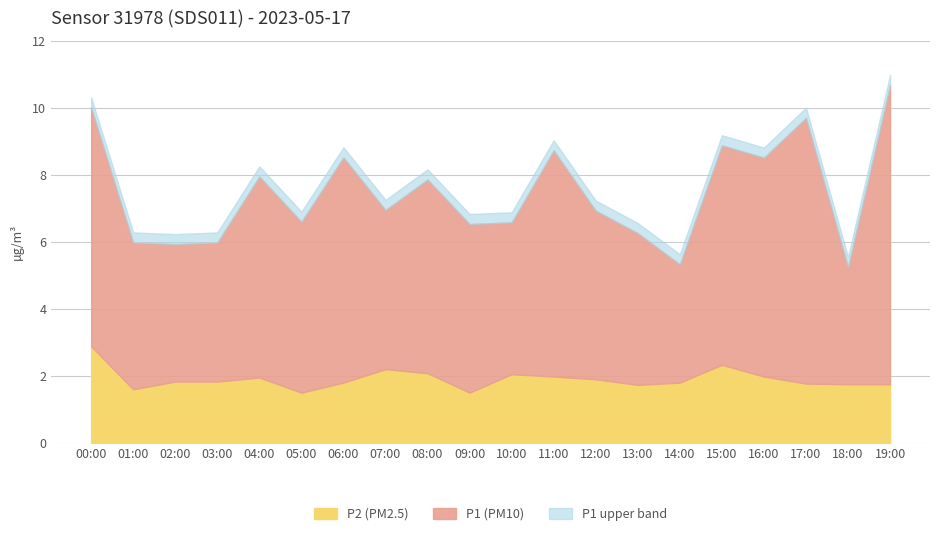

What are all the series names shown in the legend?

P2 (PM2.5), P1 (PM10), P1 upper band